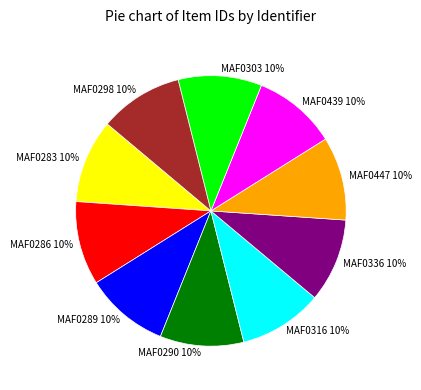

To the nearest percent, what is the average slice percentage?

10%